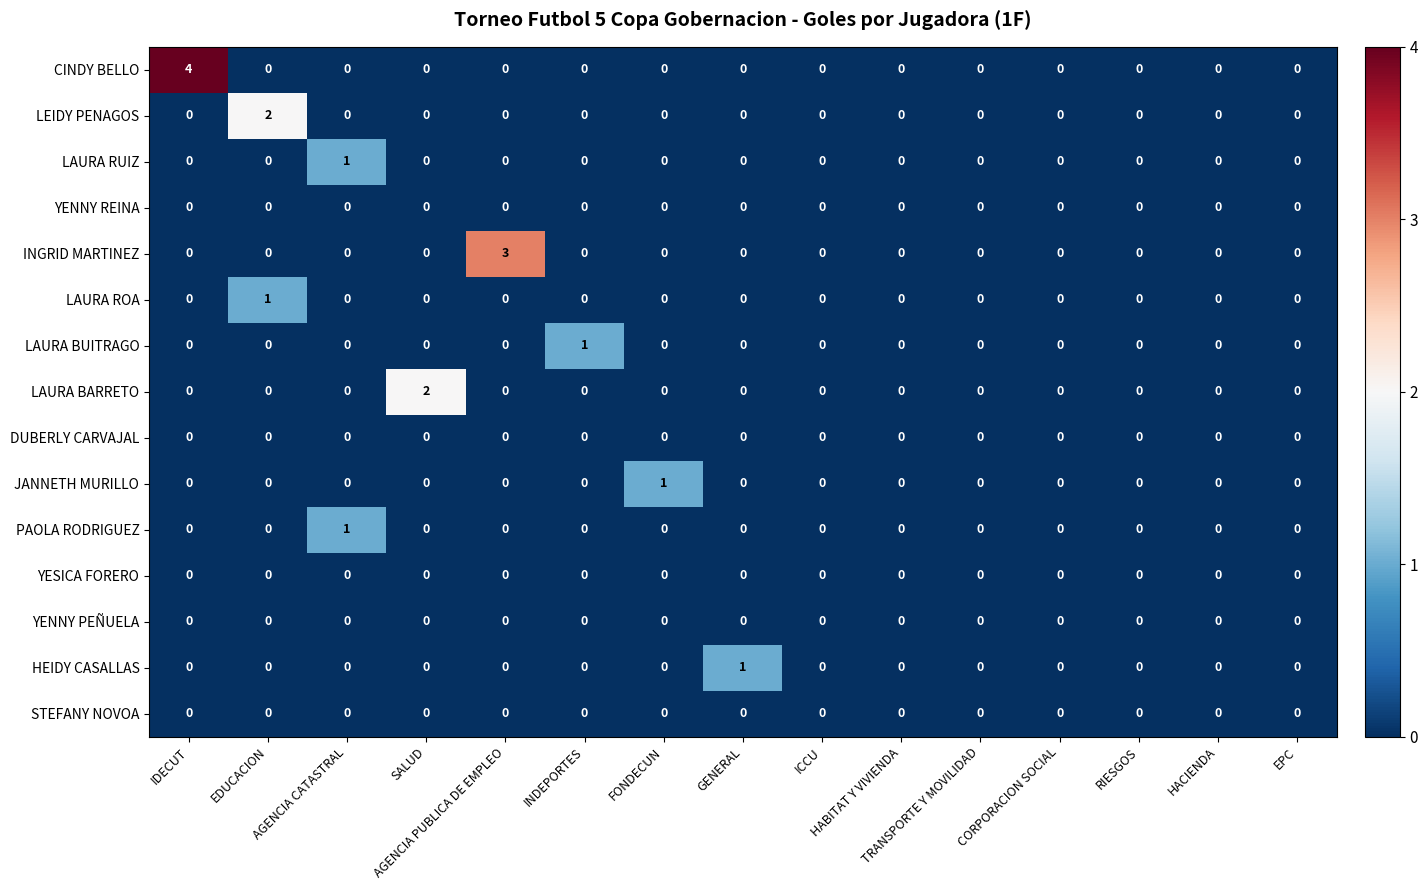

At which category is the sum across all series the highest?

IDECUT